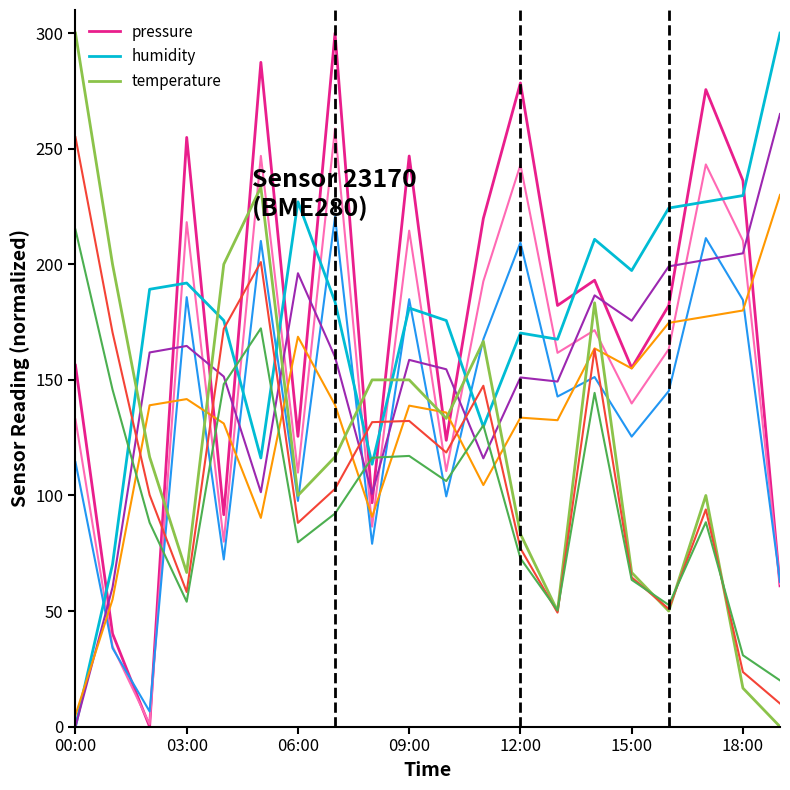

What is the maximum value shown in the chart?

300.0